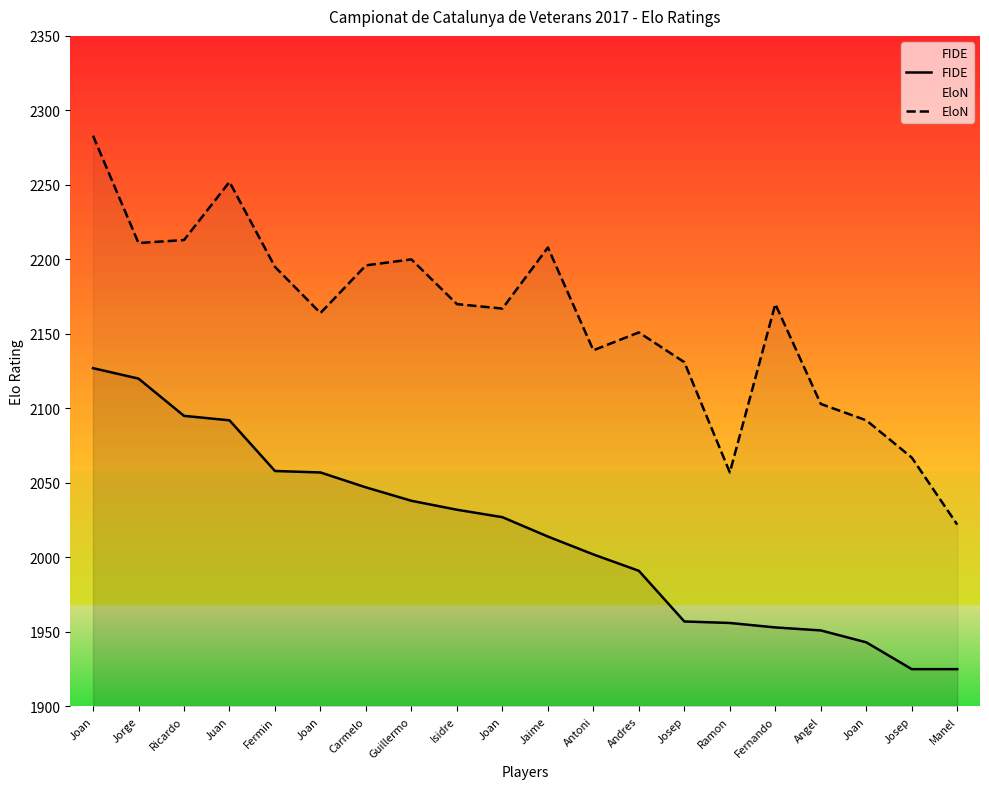

Which series changed the most between Joan and Ramon?

EloN